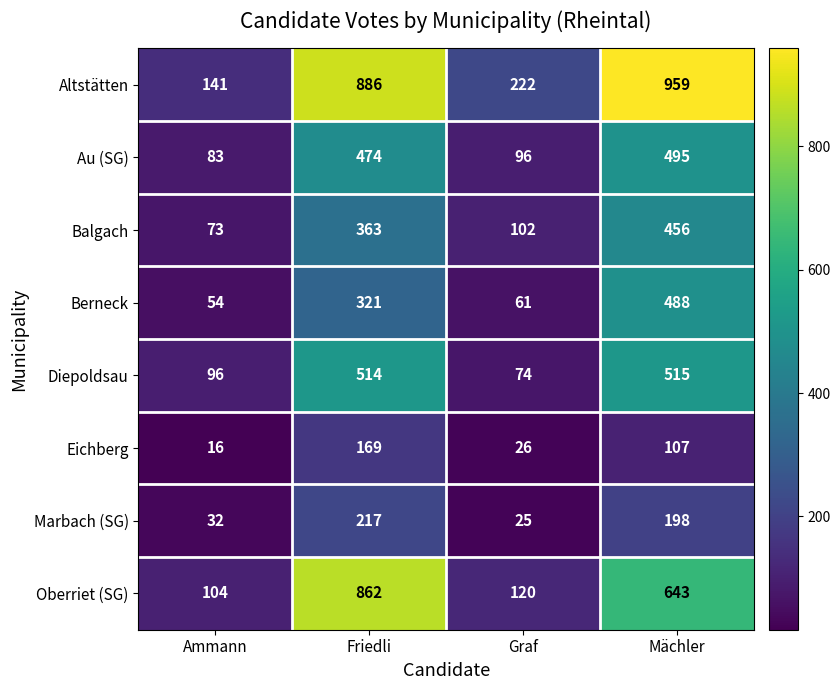

How many series are shown in this chart?

8